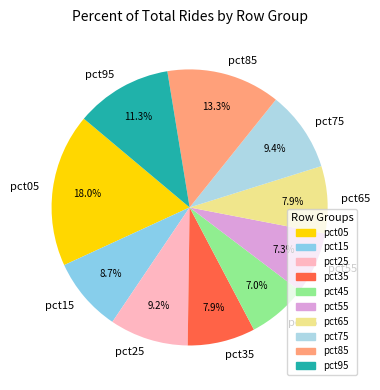

How many segments does this pie chart have?

10